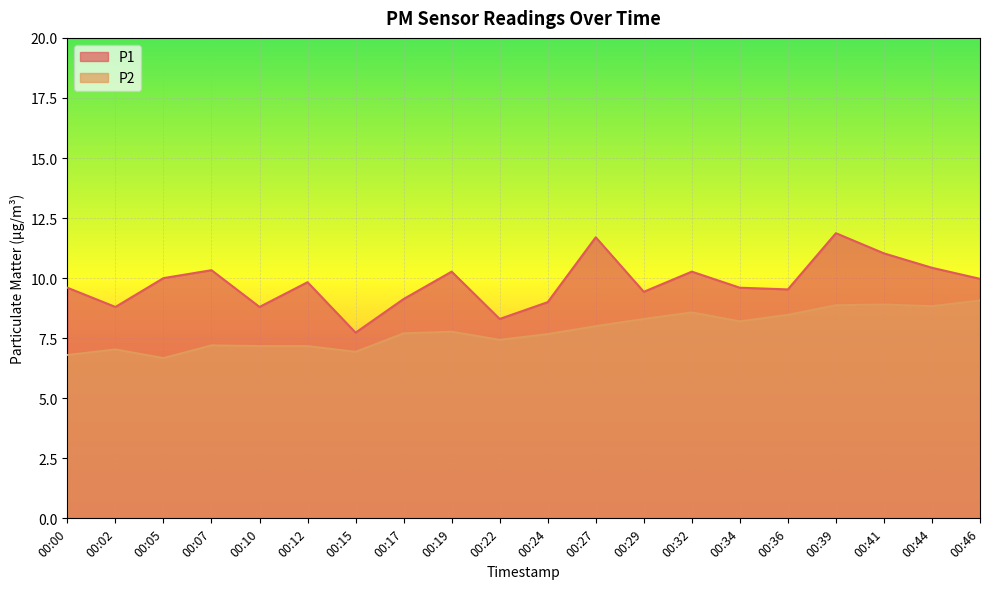

Which series has the largest range (max minus min)?

P1